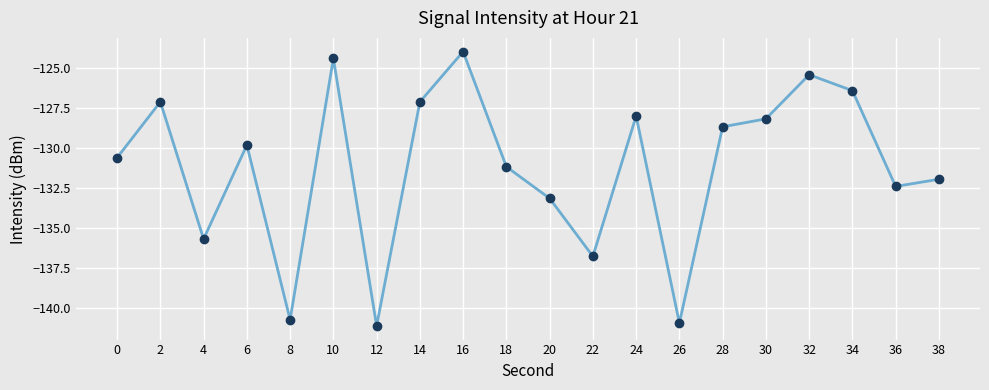

Which has a higher value, 34 or 36?

34